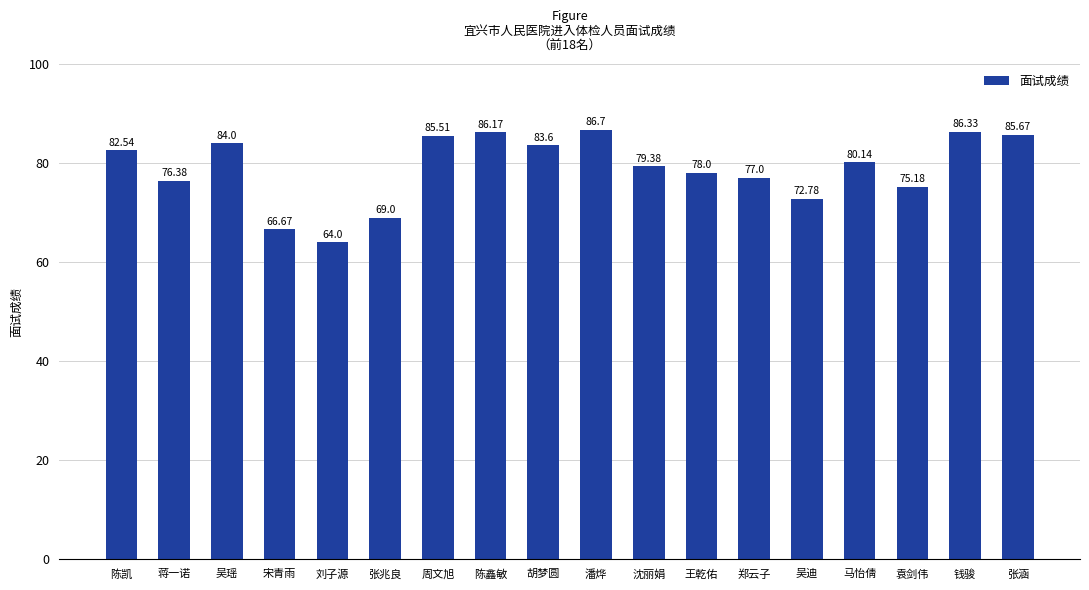

The chart shows a value of 76.4 at 蒋一诺. True or false?

True